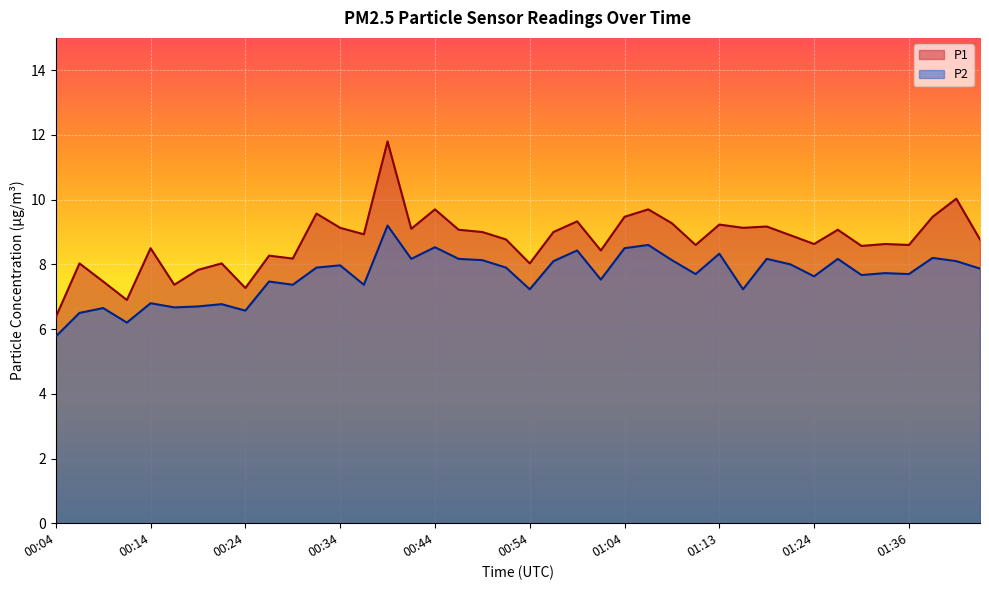

True or false: P2 and P1 intersect in this chart.

False